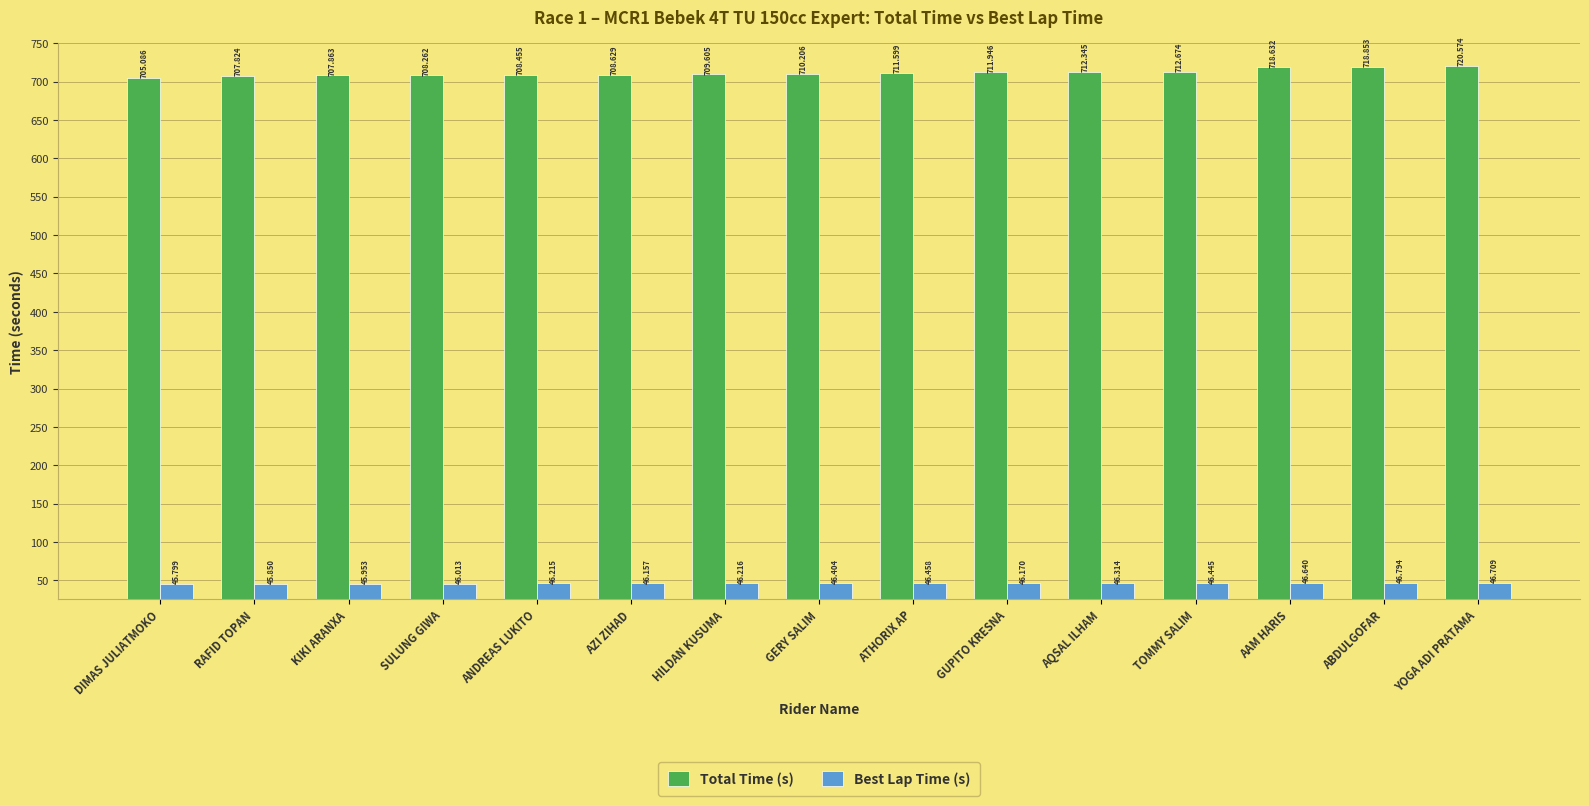

List the series in order of their peak value, lowest first.

Best Lap Time (s), Total Time (s)